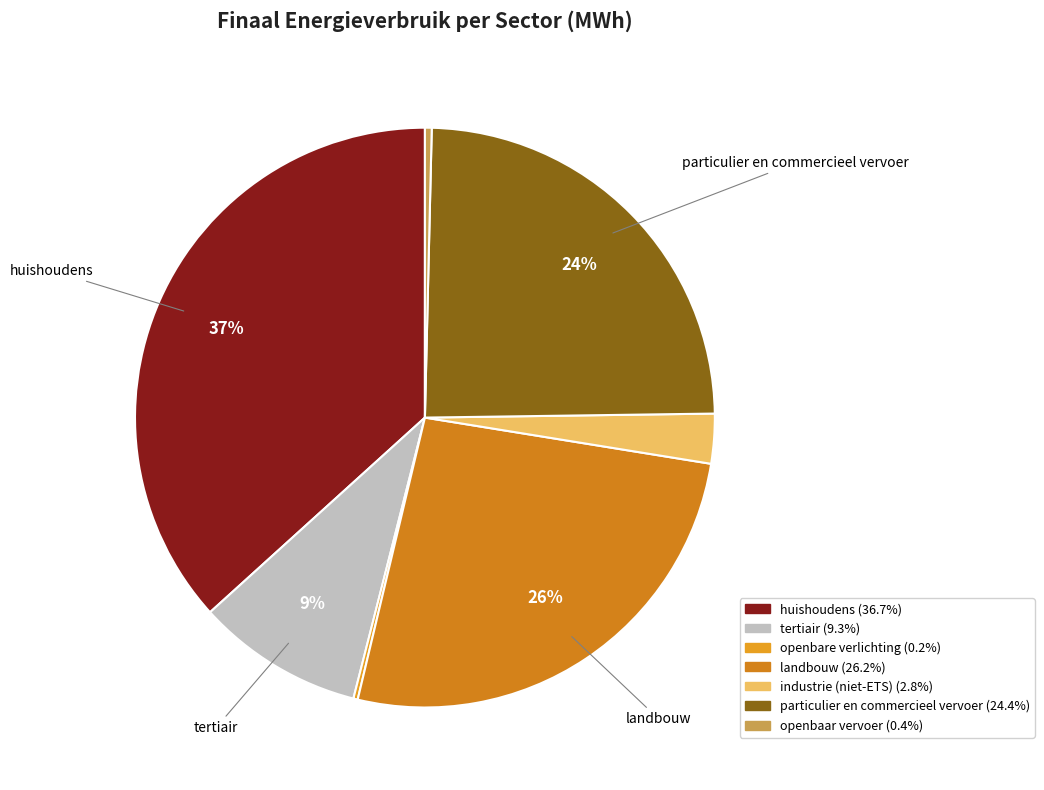

Rank the categories by value from lowest to highest.

openbare verlichting, openbaar vervoer, industrie (niet-ETS), tertiair, particulier en commercieel vervoer, landbouw, huishoudens